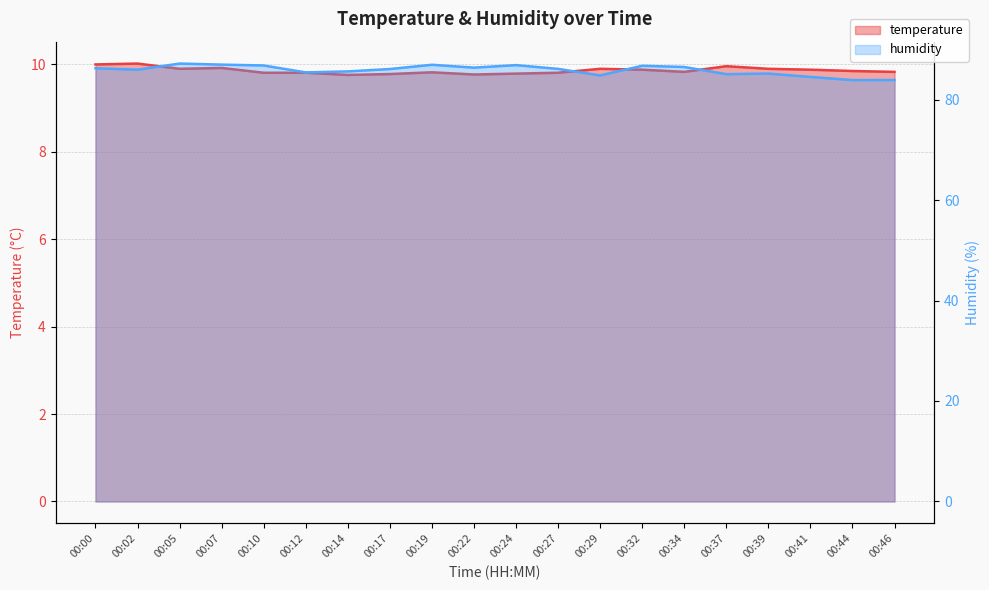

At which category does the chart reach its peak across all series?

00:05